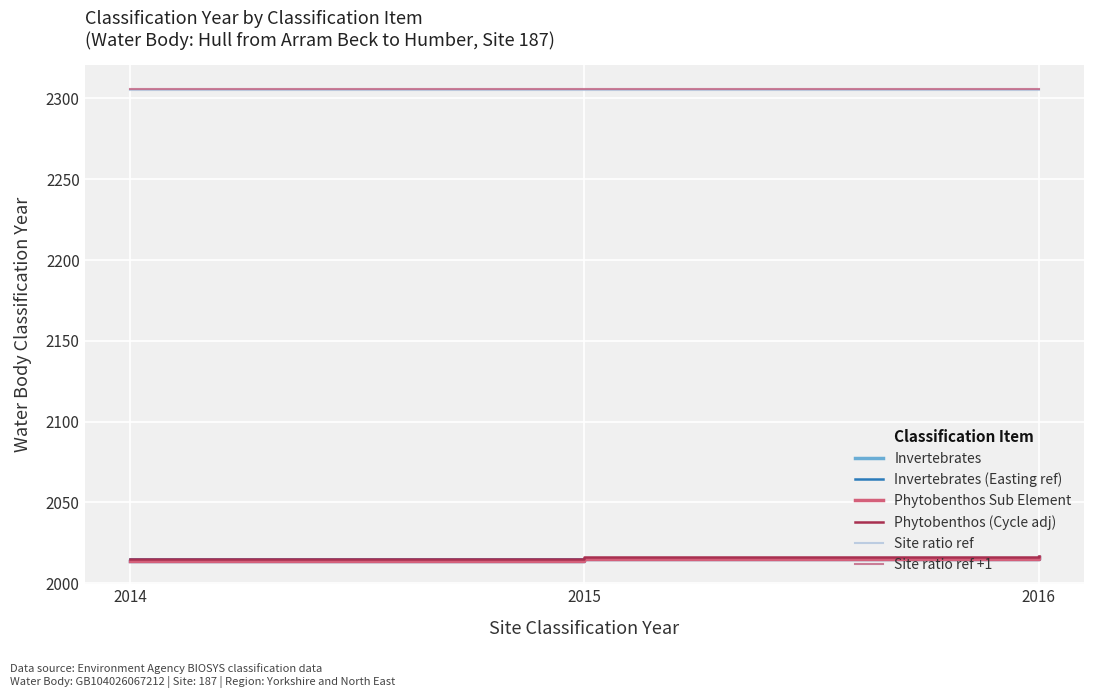

What is the value of the Site ratio ref +1 point at the 1st from the left?

2306.0